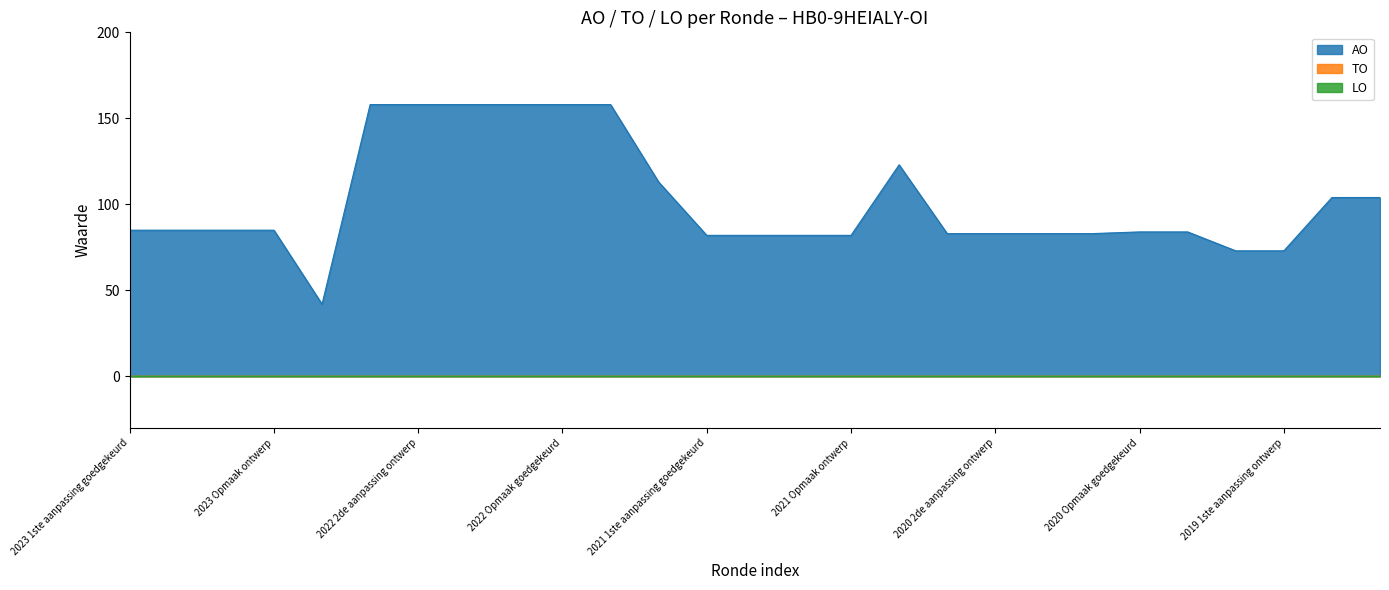

Which series changed the most between 2022 1ste aanpassing goedgekeurd and 2020 2de aanpassing ontwerp?

AO